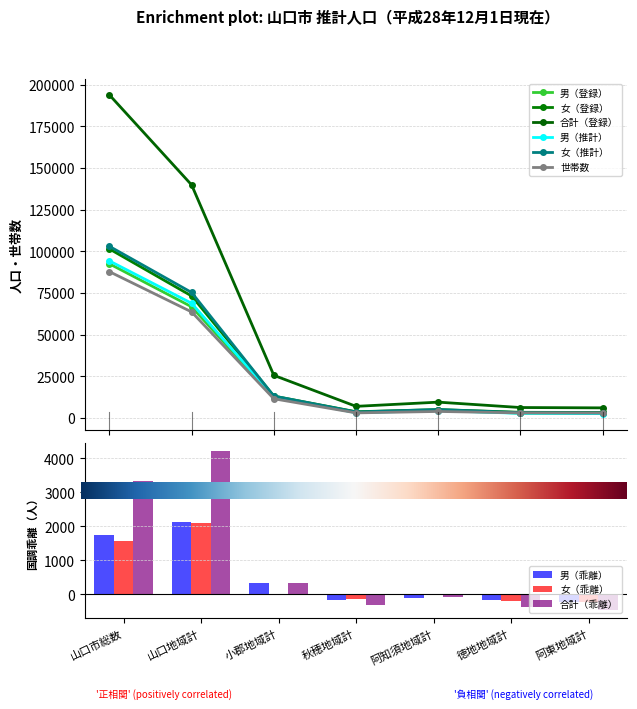

What is the difference between the highest and lowest values at 小郡地域計?

14071